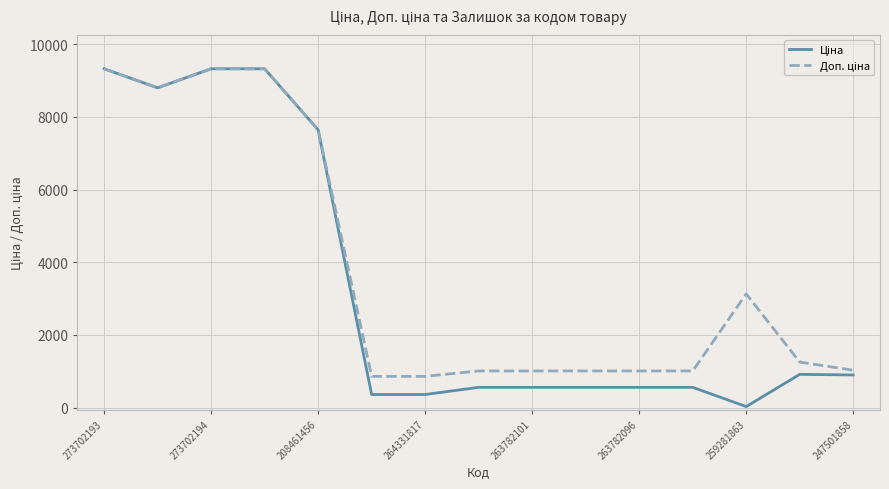

True or false: Ціна and Доп. ціна intersect in this chart.

False